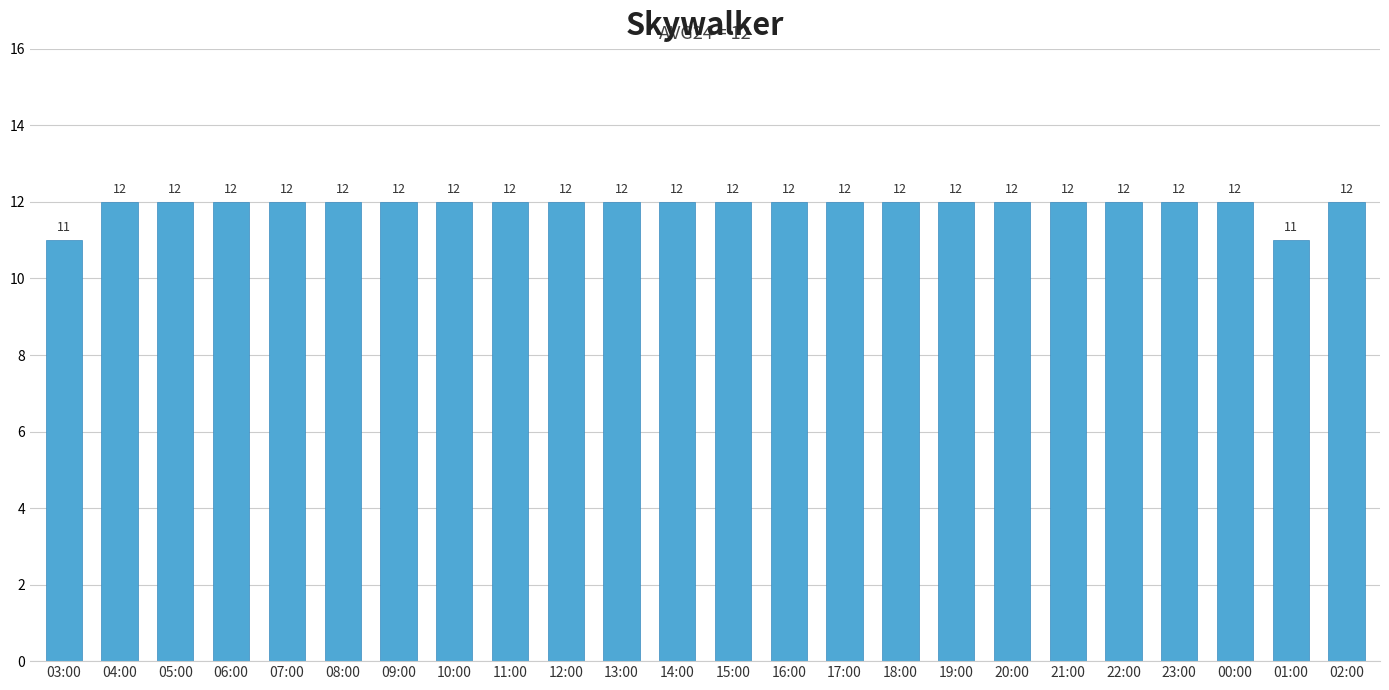

What is the ratio of the value at 13:00 to the value at 11:00?

1.0